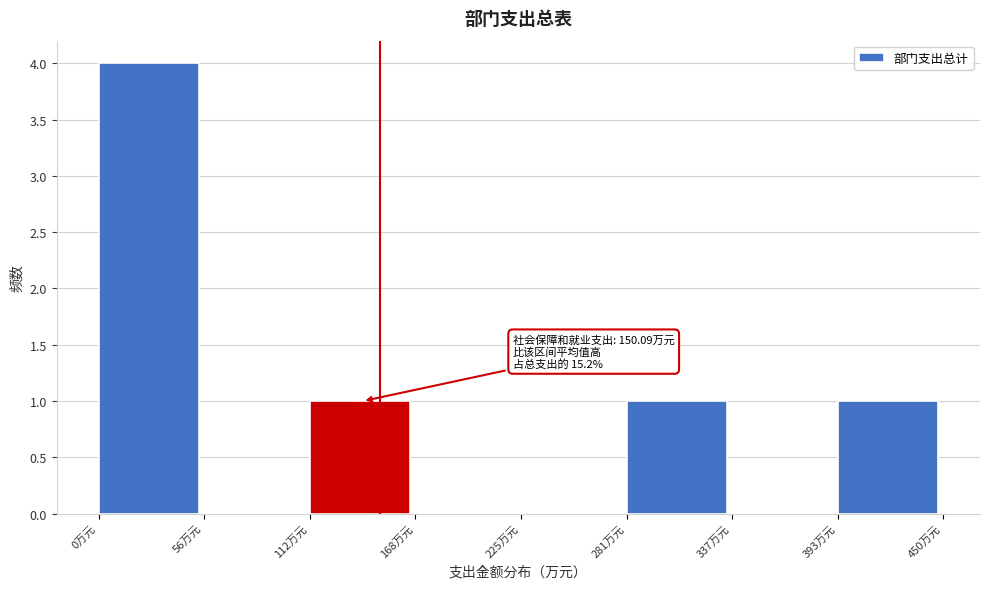

Over which range of the x-axis is the bar tallest?

0 to 60